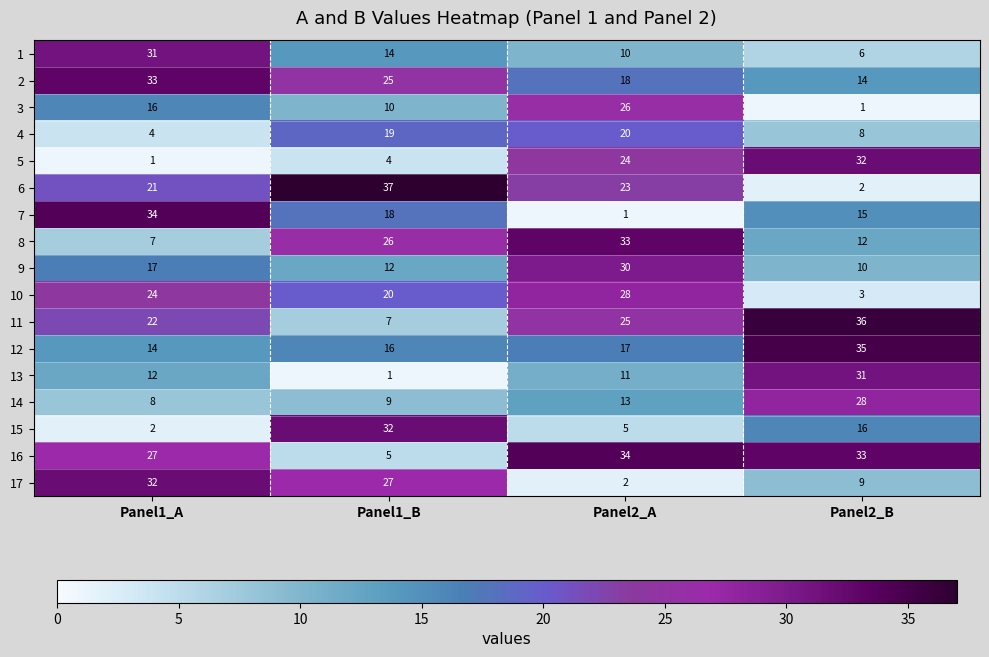

What is the average value of the 3 series?

13